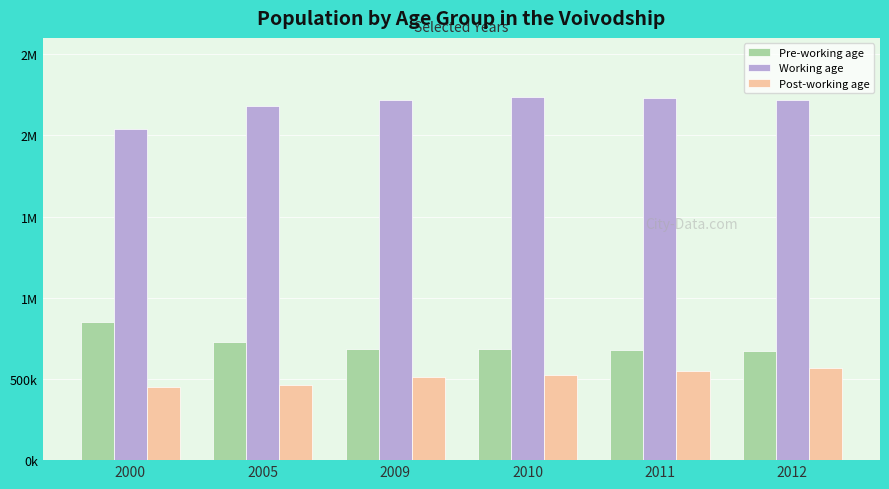

What is the value of the Pre-working age bar at the 1st from the left?

850693